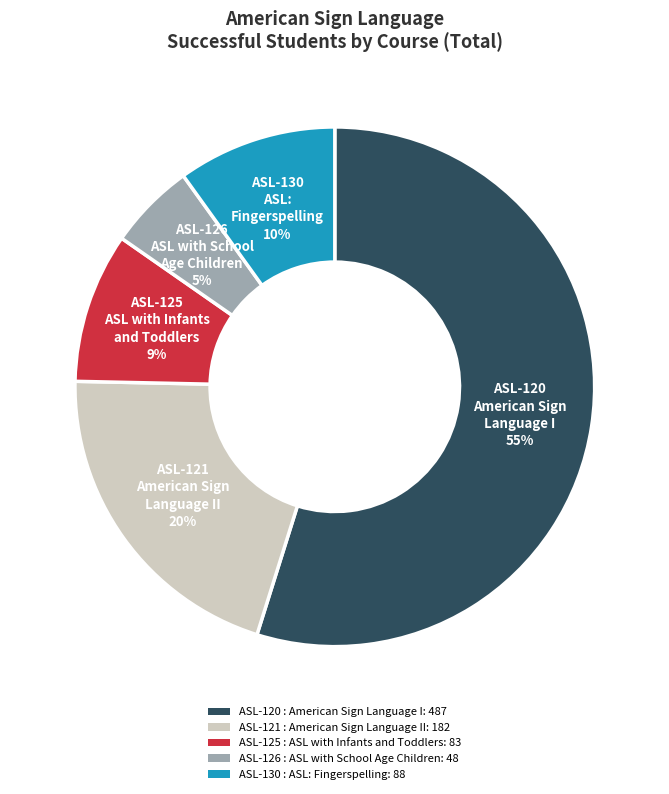

Which category has the smallest portion of the pie?

ASL-126 : ASL with School Age Children